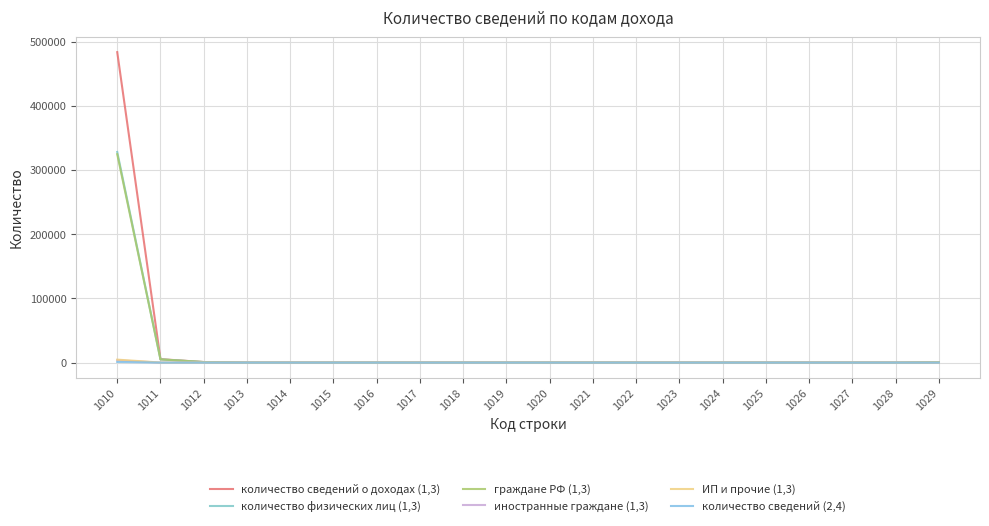

Rank the series by their maximum value, from lowest to highest.

количество сведений (2,4), иностранные граждане (1,3), ИП и прочие (1,3), граждане РФ (1,3), количество физических лиц (1,3), количество сведений о доходах (1,3)